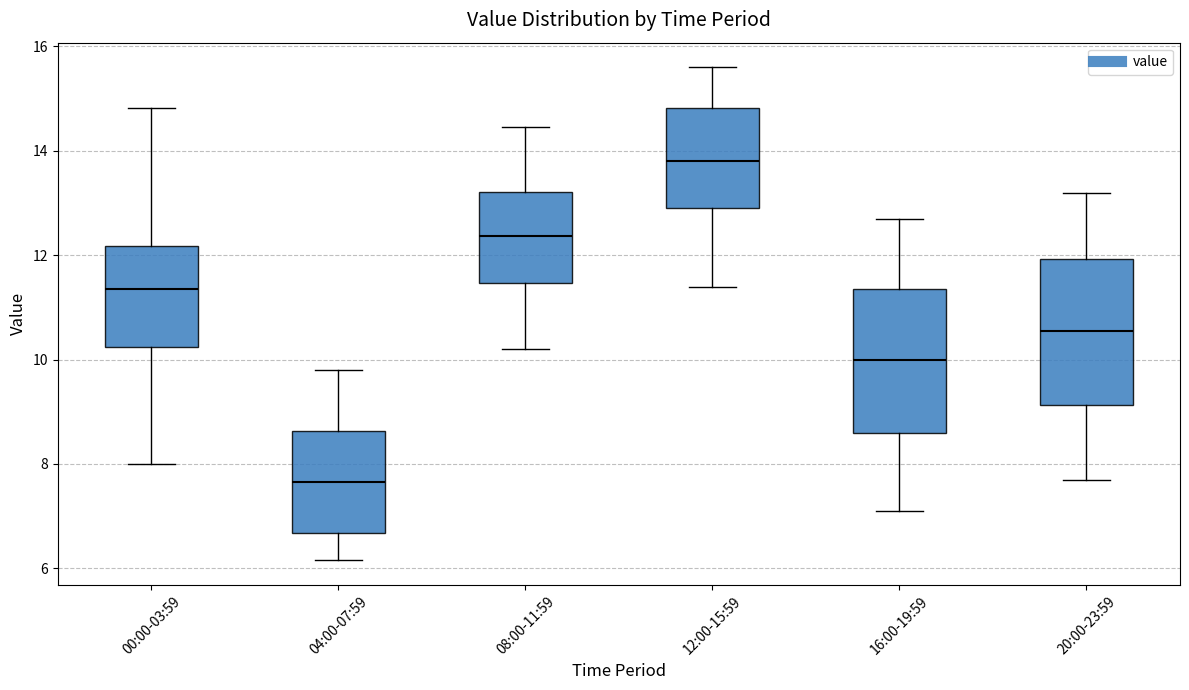

Which box has the highest median line?

12:00-15:59